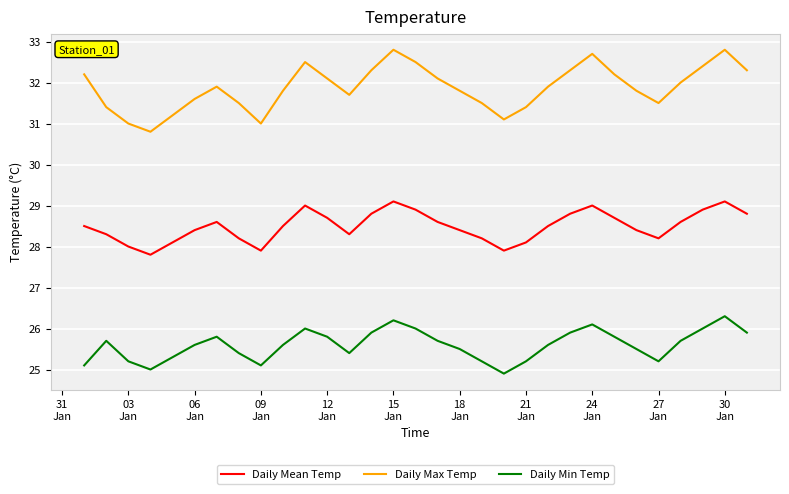

True or false: Daily Mean Temp and Daily Min Temp intersect in this chart.

False